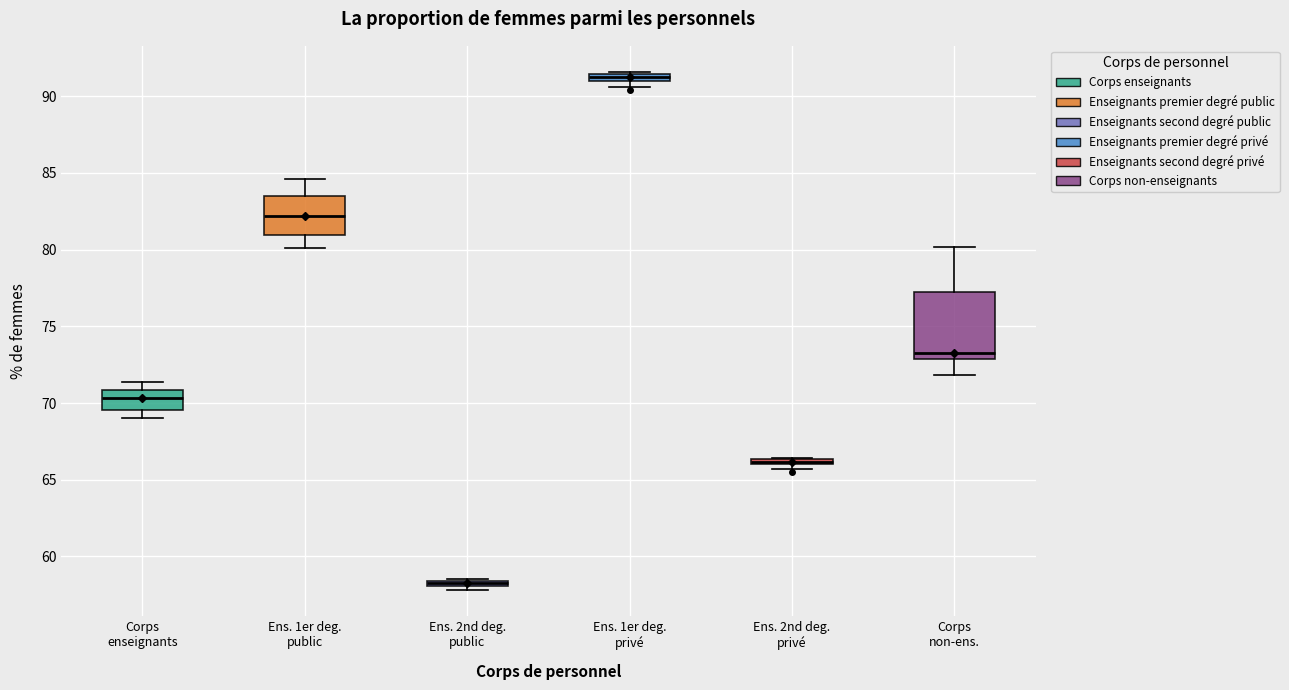

Comparing the boxes themselves (not the whiskers), which one is the tallest?

Corps non-ens.